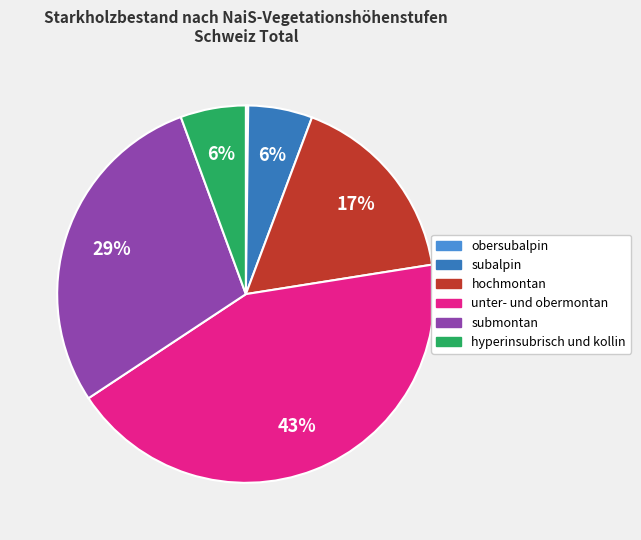

Does any single category account for the majority?

No